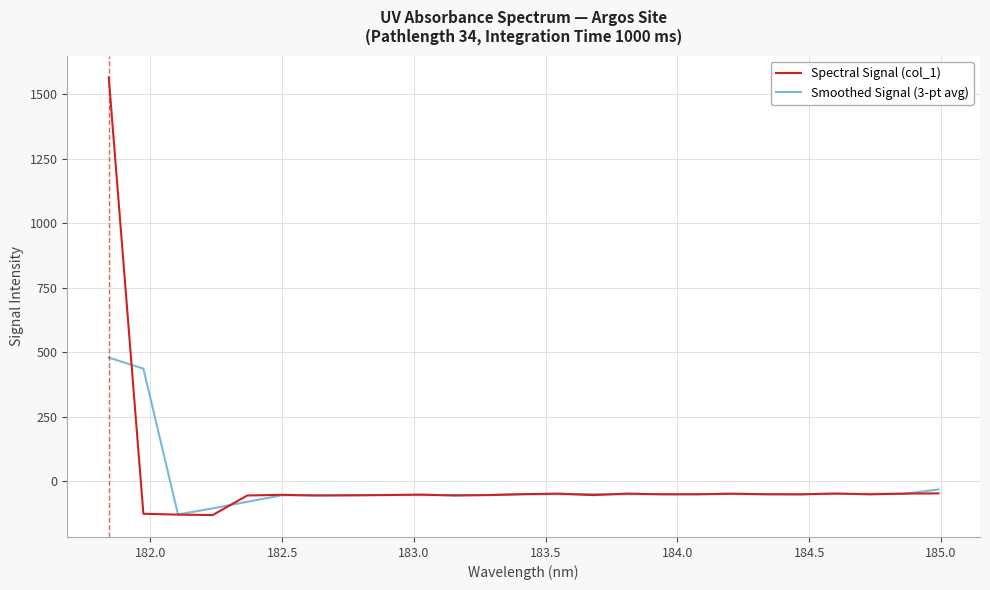

After their last crossing, which series has the higher values: Spectral Signal (col_1) or Smoothed Signal (3-pt avg)?

Smoothed Signal (3-pt avg)